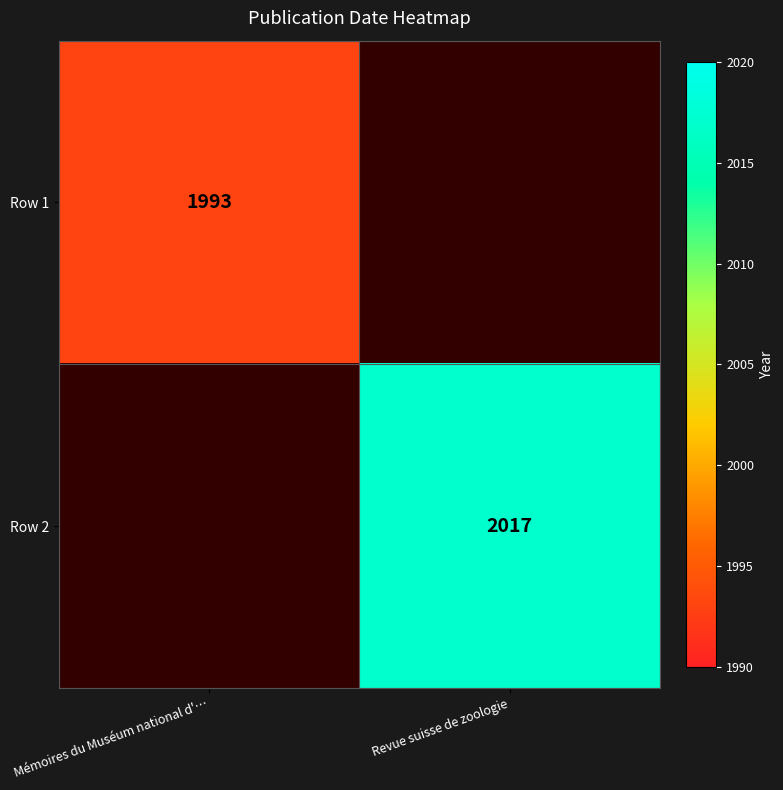

The Row 1 series shows 3467 at Mémoires du Muséum national d'…. True or false?

False